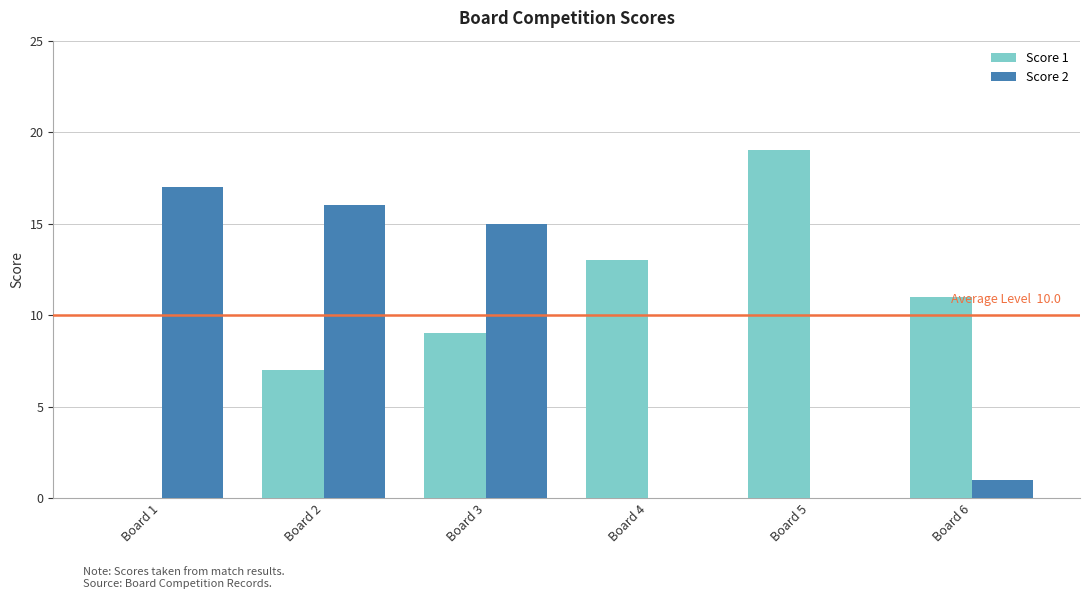

True or false: Score 2 has a value of 24 at Board 1.

False